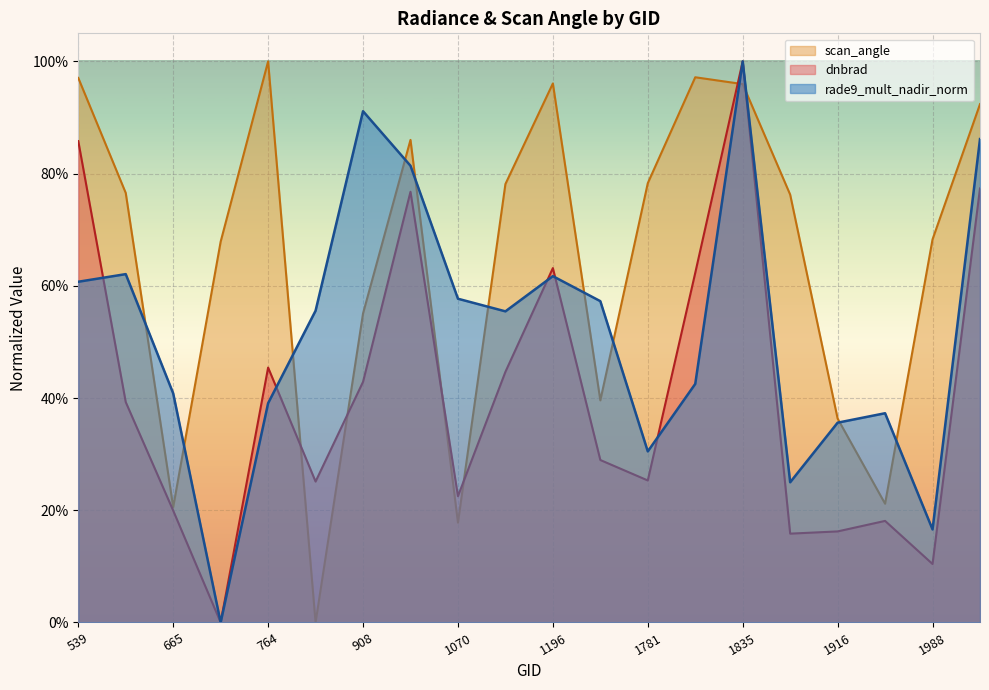

What is the maximum value shown in the chart?

1.0